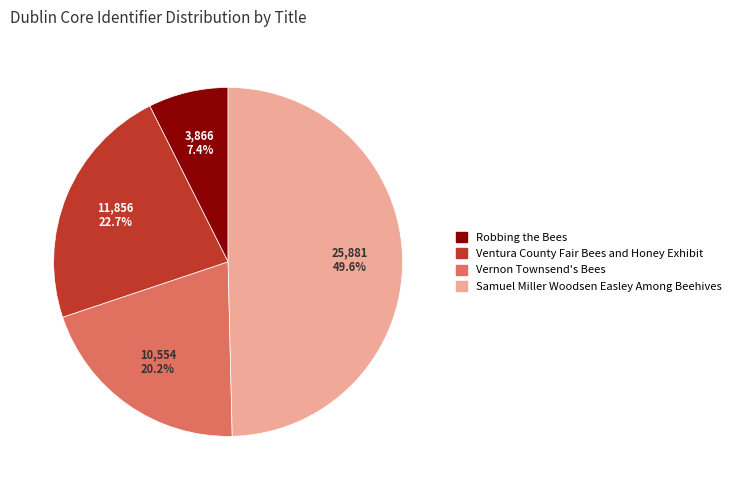

How many segments does this pie chart have?

4